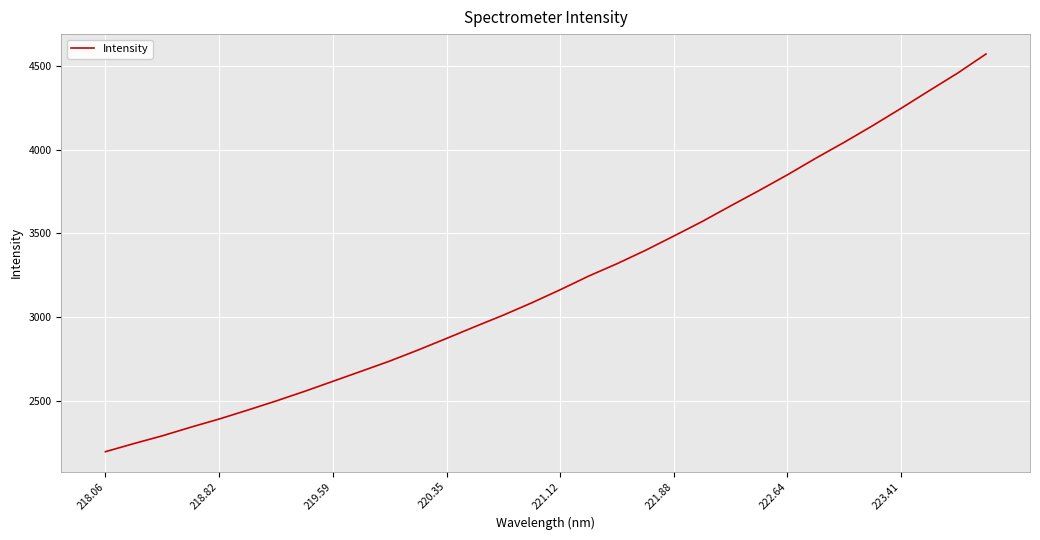

What is the maximum value shown in the chart?

4568.8